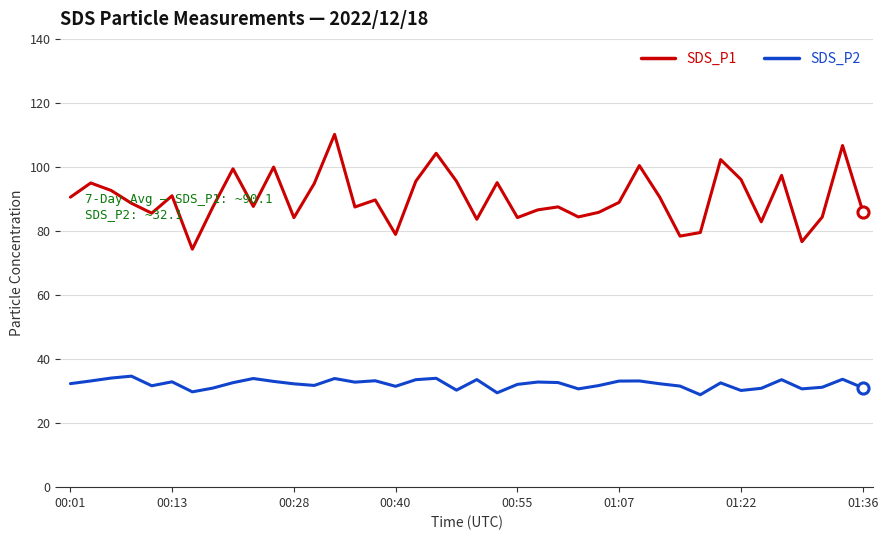

Which series has the largest total across all categories?

SDS_P1